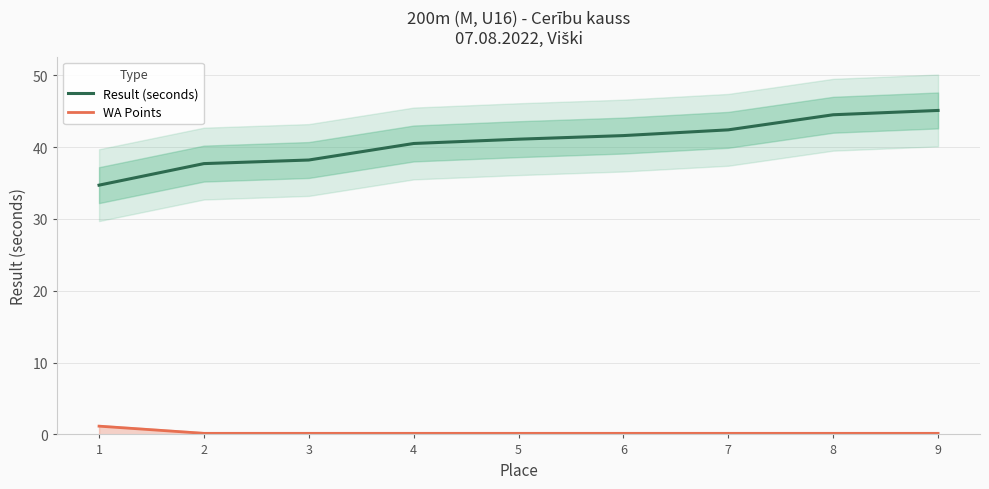

Which series has the largest range (max minus min)?

Result (seconds)